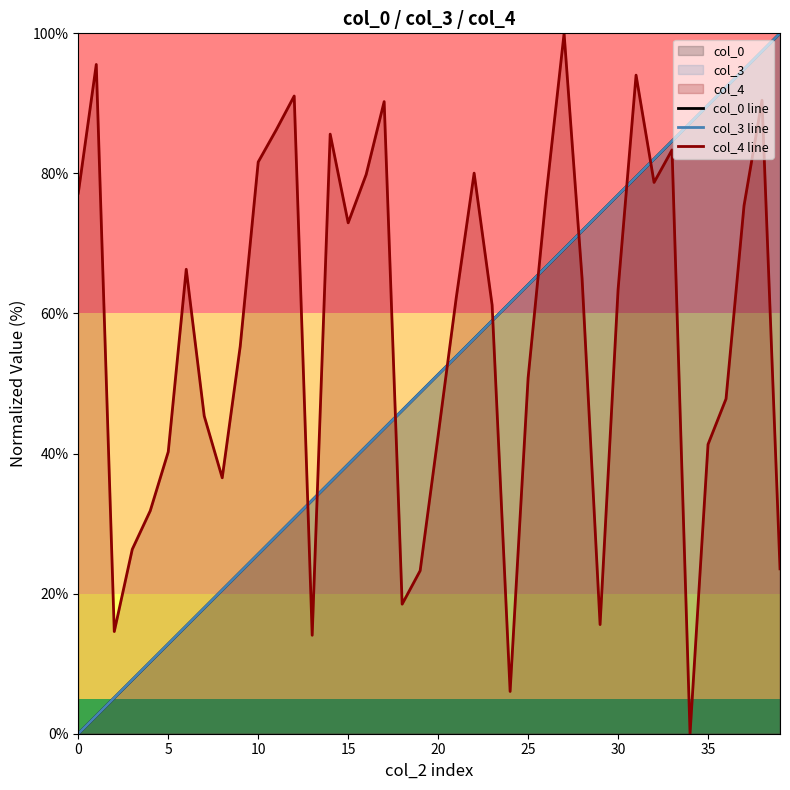

Which series has the widest spread of values?

col_0 line